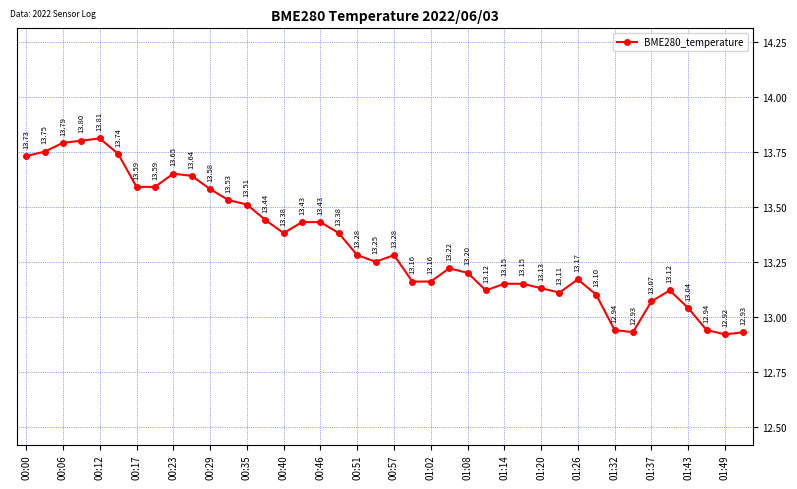

What is the average value?

13.3